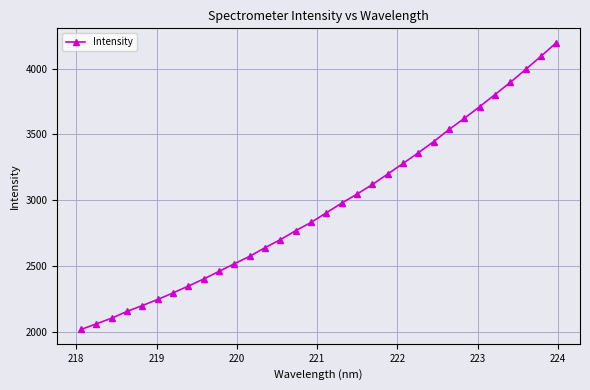

What is the greatest value displayed?

4196.3